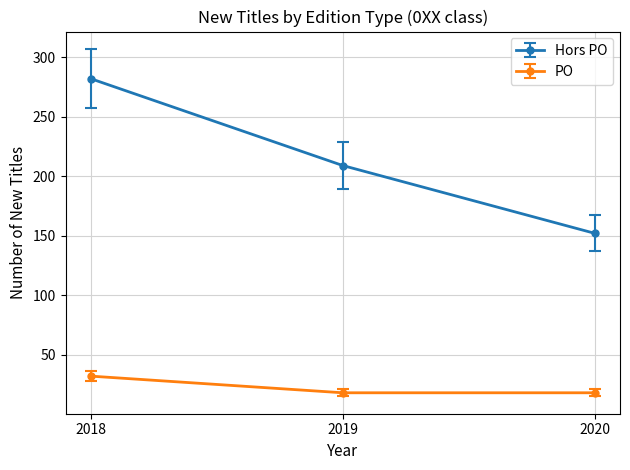

True or false: PO has a value of 30 at 2020.

False